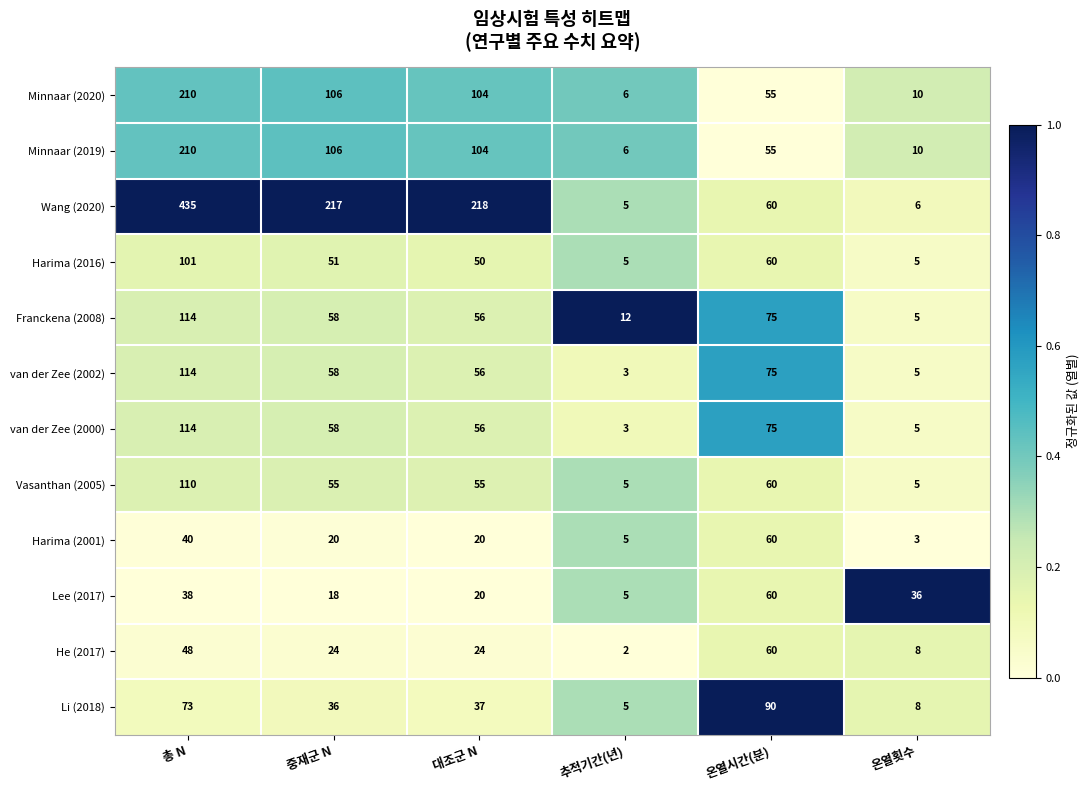

What is the highest value of the Li (2018) series?

90